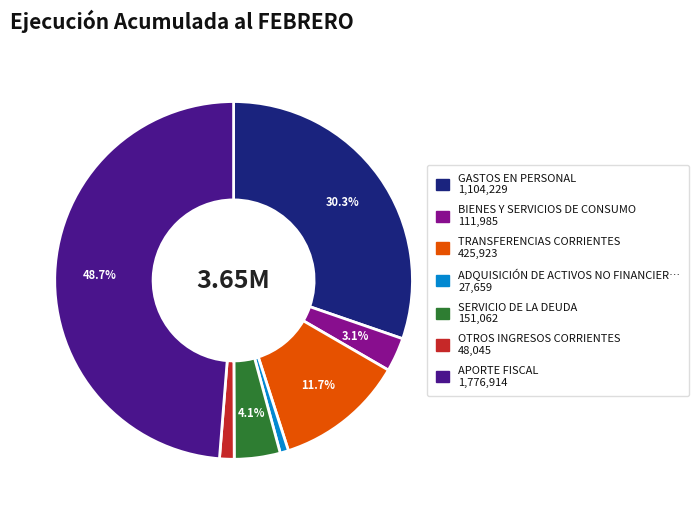

To the nearest percent, what is the average slice percentage?

14%